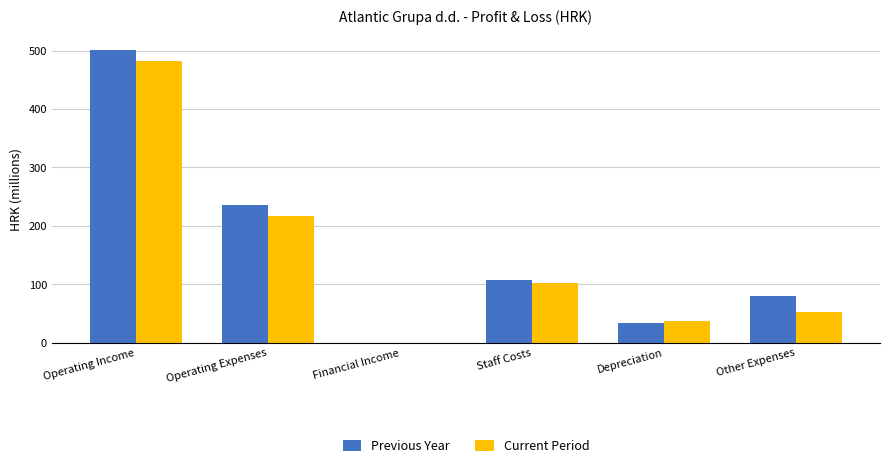

What is the sum of the Current Period values at Depreciation and Other Expenses?

88.7